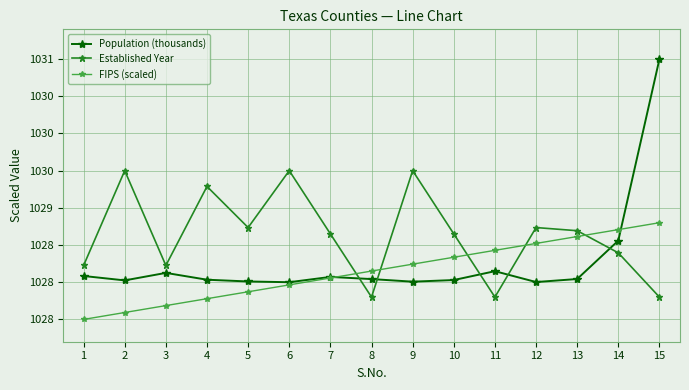

Where do Population (thousands) and Established Year first cross each other?

7 and 8